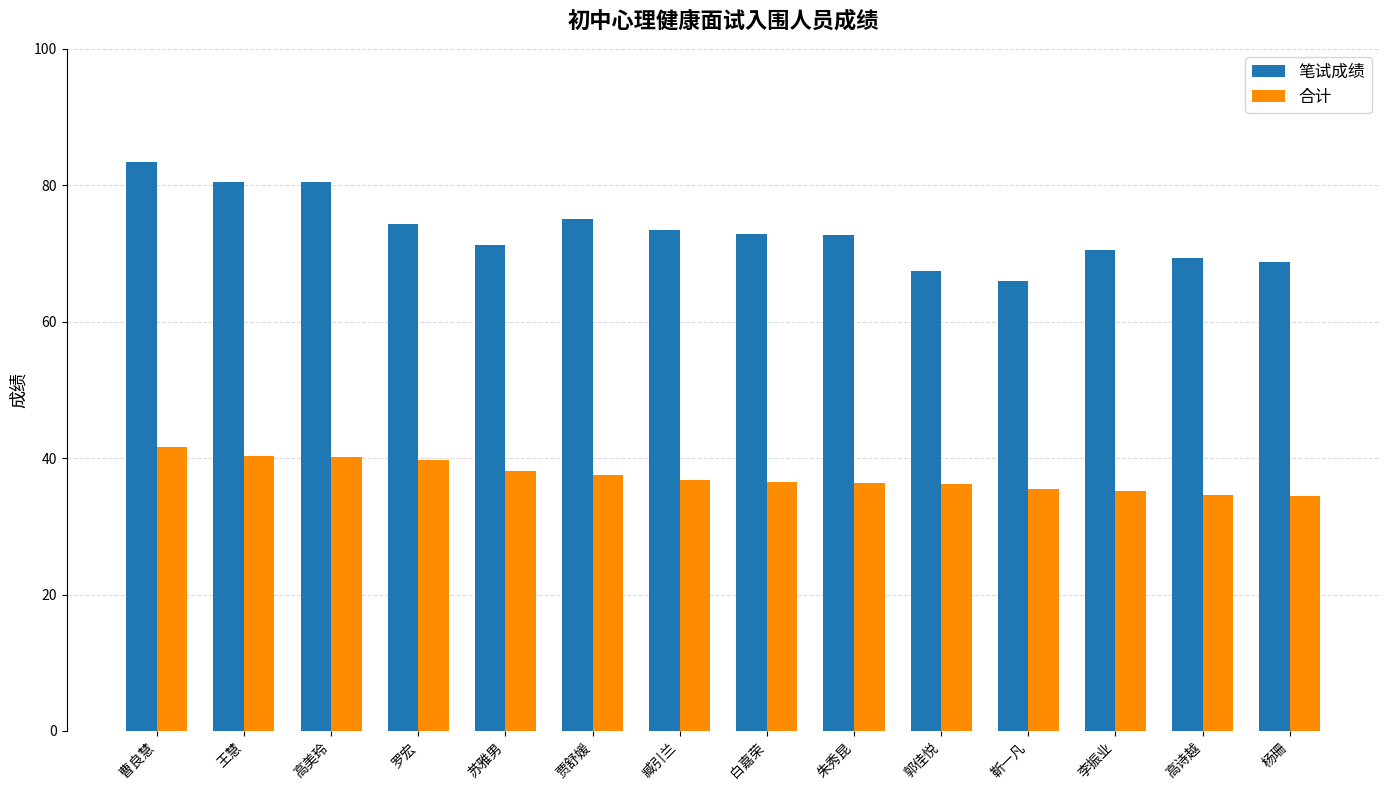

What is the label of the 9th bar from the right?

贾舒媛